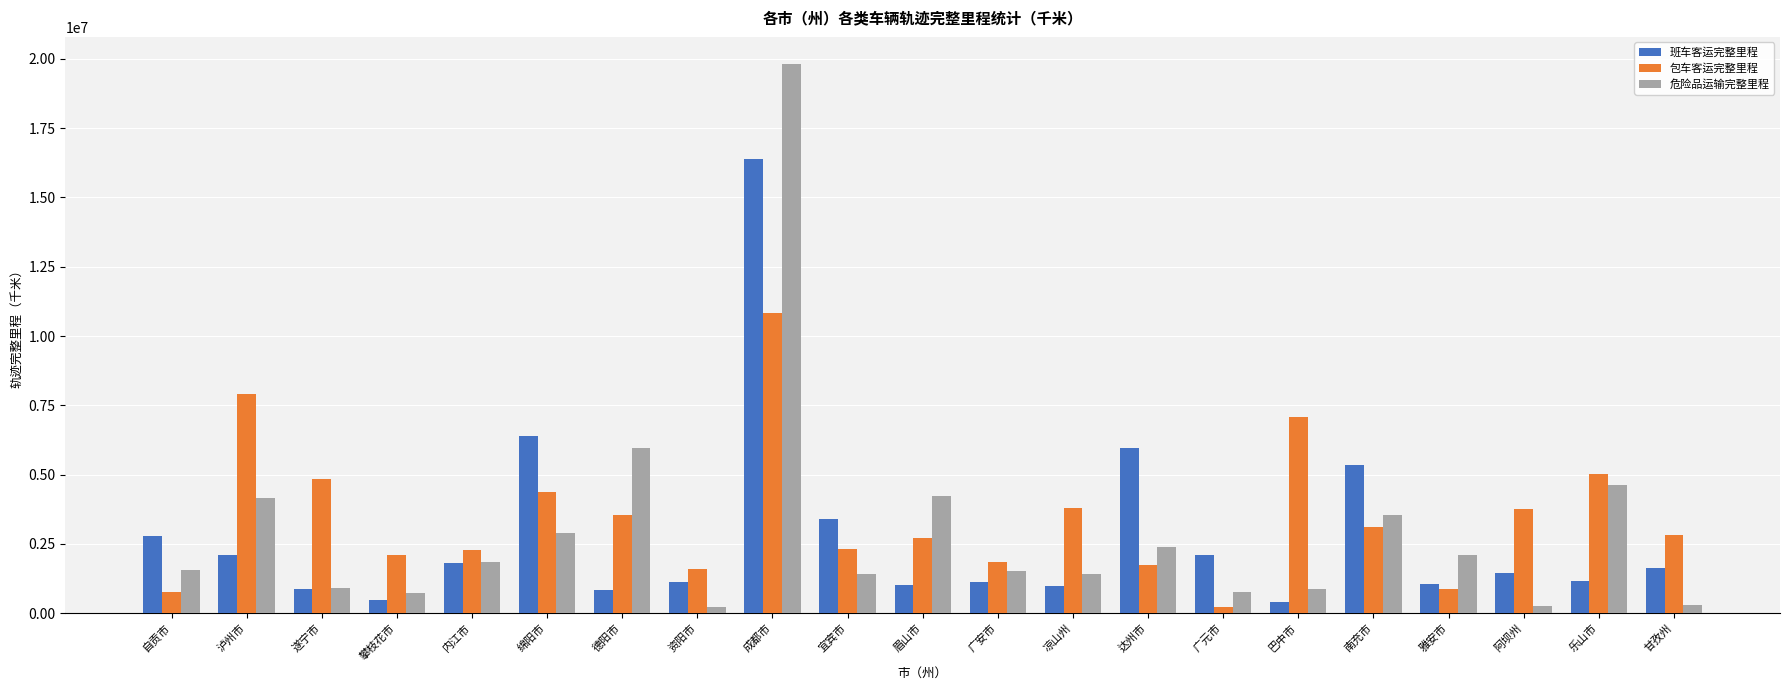

Which category has the highest value across all series?

成都市